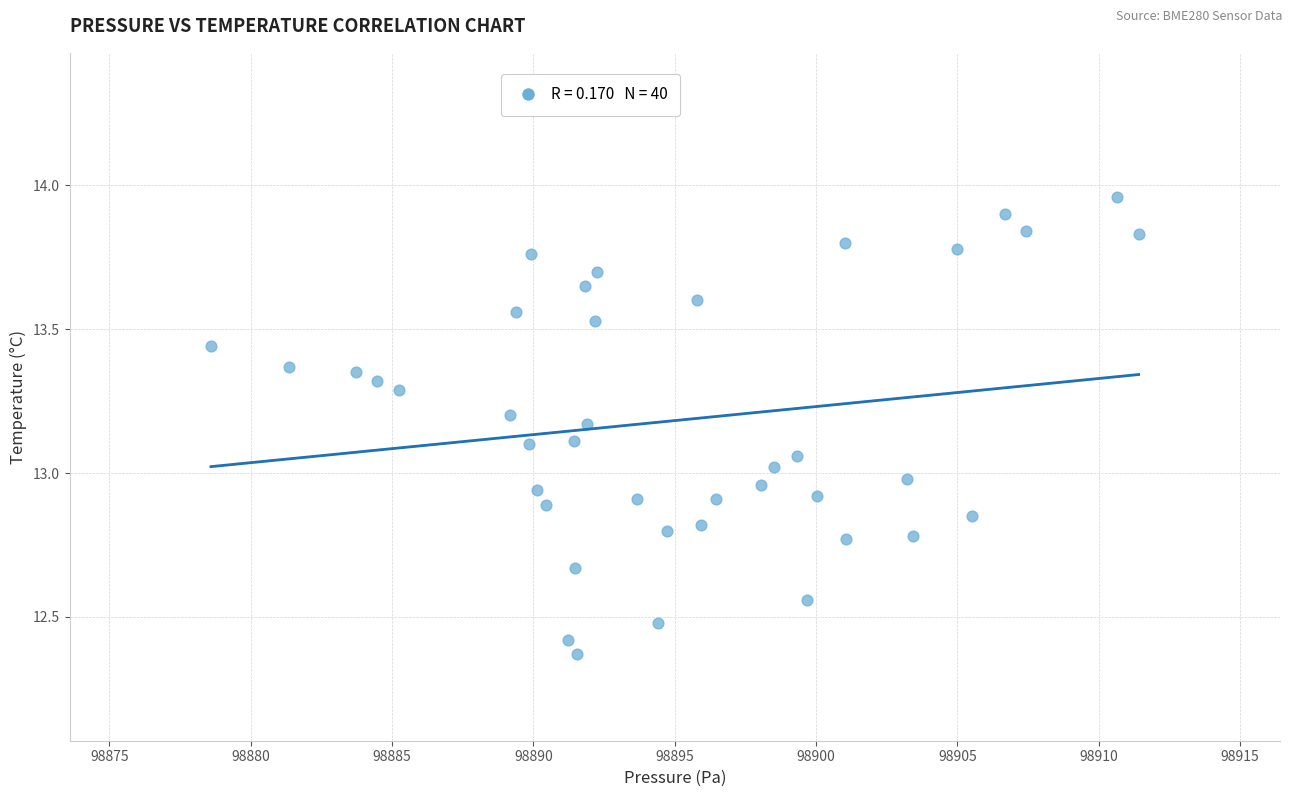

What is the range of Y values (max minus min)?

1.6